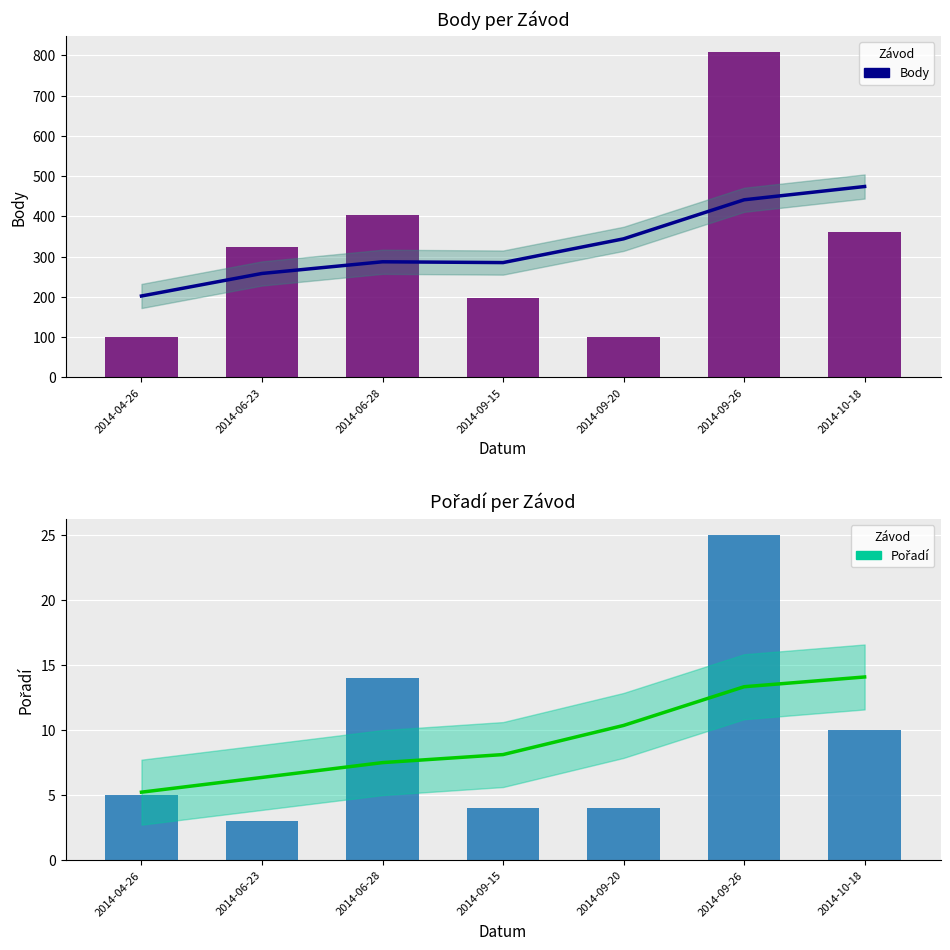

The value of Trend Body at 2014-09-26 is 441.0. True or false?

True